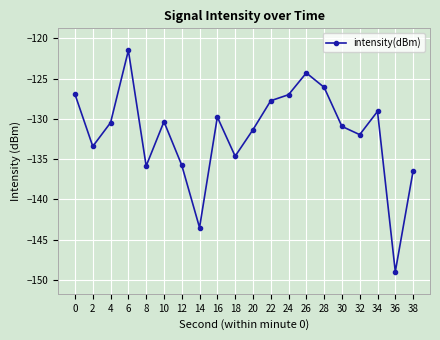

What value does the data have at 16?

-129.8